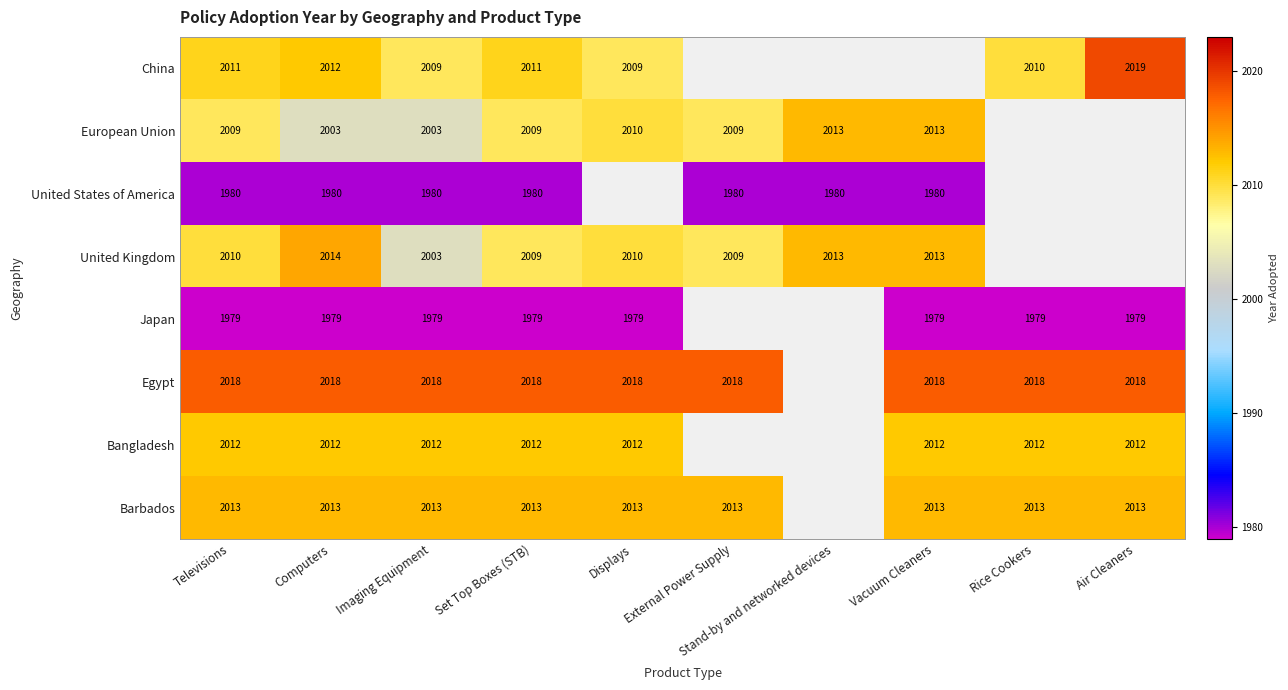

Is it true that Egypt equals 1041.1 at Vacuum Cleaners?

False